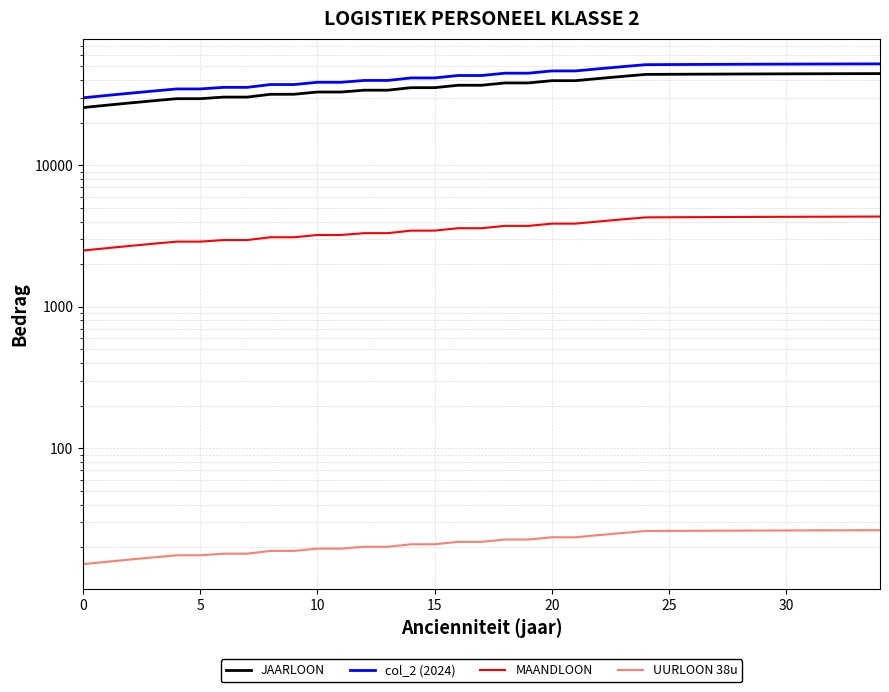

True or false: UURLOON 38u and JAARLOON cross at least once.

False